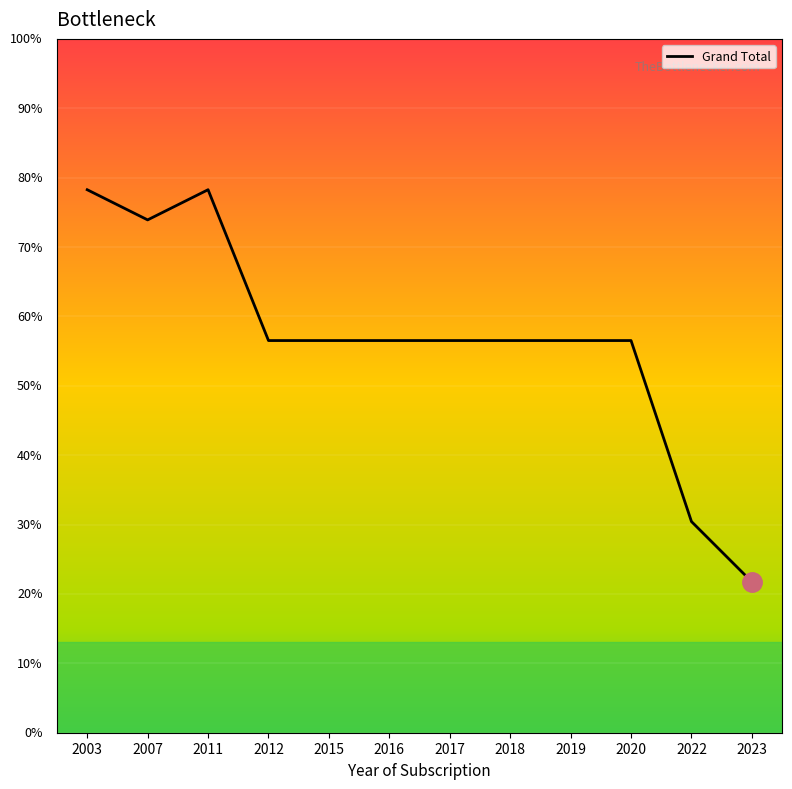

Where is the first local minimum?

2007